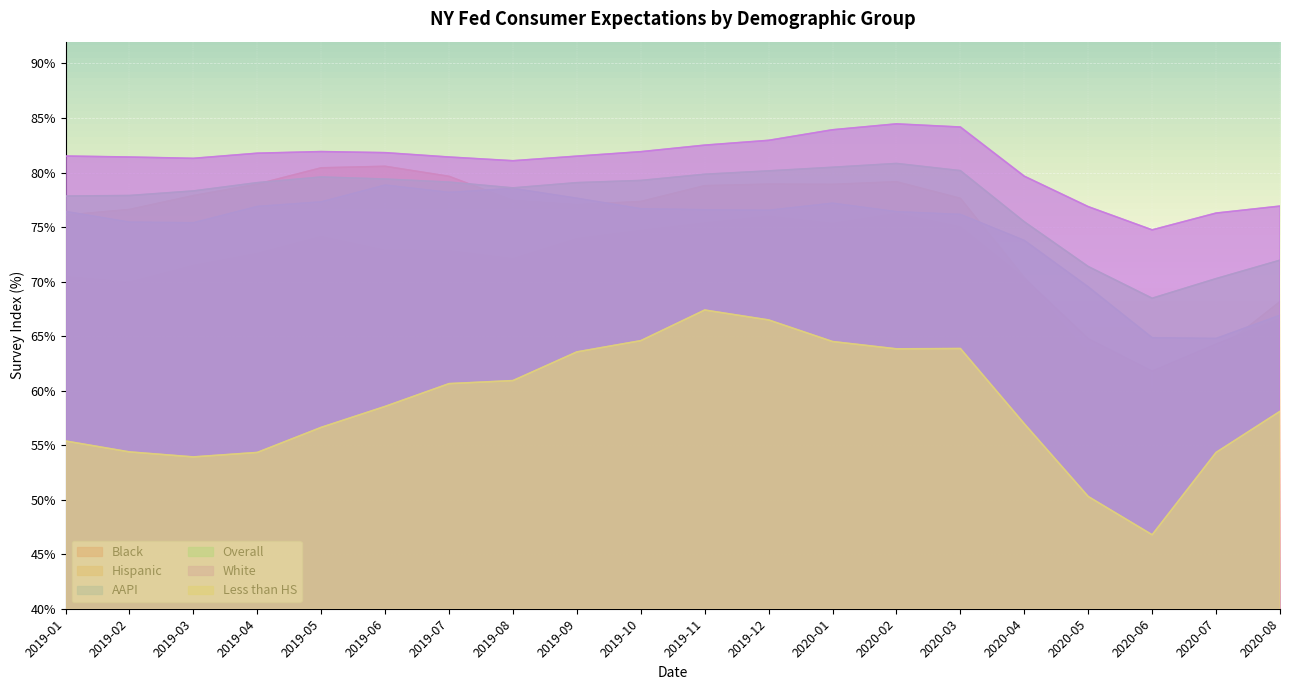

Reading left to right, transcribe all the data shown in this chart.

Black: 2019-01=70.4	2019-02=69.9	2019-03=71.5	2019-04=72.6	2019-05=74.1	2019-06=72.8	2019-07=72.8	2019-08=72.1	2019-09=73.9	2019-10=74.7	2019-11=75.3	2019-12=76.0	2020-01=75.3	2020-02=76.2	2020-03=75.0	2020-04=70.3	2020-05=64.8	2020-06=61.8	2020-07=64.3	2020-08=66.6
Hispanic: 2019-01=76.1	2019-02=76.6	2019-03=77.9	2019-04=78.9	2019-05=80.4	2019-06=80.6	2019-07=79.7	2019-08=77.4	2019-09=77.0	2019-10=77.3	2019-11=78.8	2019-12=78.9	2020-01=78.9	2020-02=79.2	2020-03=77.6	2020-04=70.3	2020-05=63.2	2020-06=60.0	2020-07=63.5	2020-08=68.2
AAPI: 2019-01=76.4	2019-02=75.5	2019-03=75.4	2019-04=76.9	2019-05=77.3	2019-06=78.8	2019-07=78.2	2019-08=78.5	2019-09=77.6	2019-10=76.7	2019-11=76.6	2019-12=76.5	2020-01=77.2	2020-02=76.4	2020-03=76.2	2020-04=73.8	2020-05=69.5	2020-06=64.8	2020-07=64.8	2020-08=66.9
Overall: 2019-01=77.8	2019-02=77.9	2019-03=78.3	2019-04=79.1	2019-05=79.6	2019-06=79.4	2019-07=79.1	2019-08=78.6	2019-09=79.1	2019-10=79.3	2019-11=79.8	2019-12=80.2	2020-01=80.5	2020-02=80.8	2020-03=80.2	2020-04=75.5	2020-05=71.4	2020-06=68.5	2020-07=70.3	2020-08=72.0
White: 2019-01=81.5	2019-02=81.4	2019-03=81.3	2019-04=81.8	2019-05=81.9	2019-06=81.8	2019-07=81.4	2019-08=81.1	2019-09=81.5	2019-10=81.9	2019-11=82.5	2019-12=83.0	2020-01=83.9	2020-02=84.5	2020-03=84.2	2020-04=79.7	2020-05=76.9	2020-06=74.7	2020-07=76.3	2020-08=76.9
Less than HS: 2019-01=55.4	2019-02=54.4	2019-03=53.9	2019-04=54.3	2019-05=56.6	2019-06=58.5	2019-07=60.6	2019-08=60.9	2019-09=63.5	2019-10=64.6	2019-11=67.4	2019-12=66.5	2020-01=64.5	2020-02=63.8	2020-03=63.9	2020-04=57.0	2020-05=50.3	2020-06=46.8	2020-07=54.3	2020-08=58.1